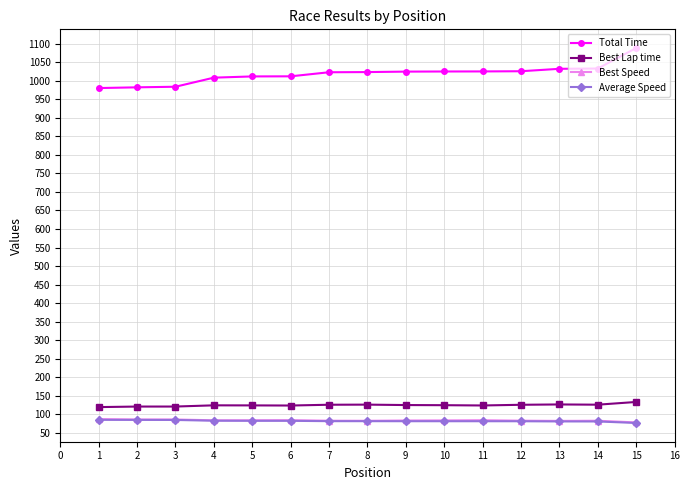

True or false: Best Lap time and Average Speed cross at least once.

False